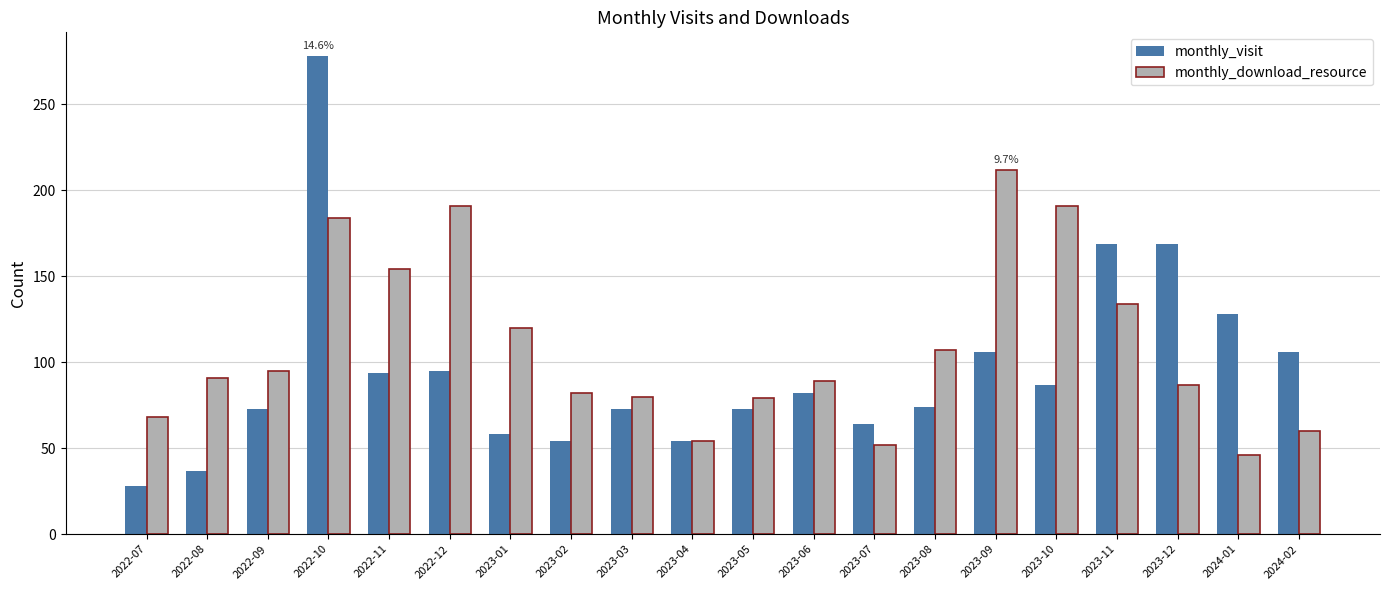

What is the total value across all series at 2023-05?

152